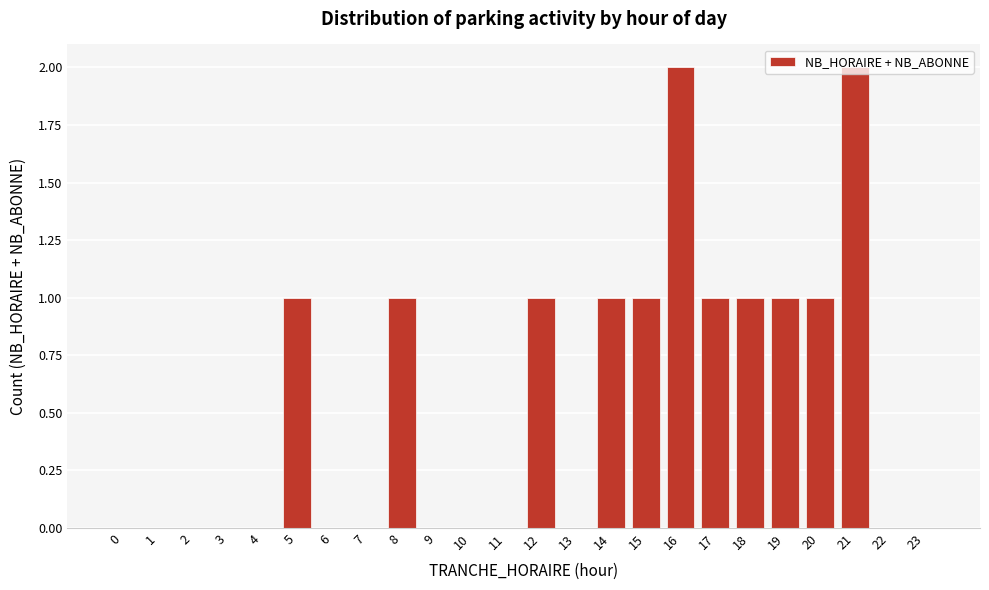

The chart shows a value of 1 at 10. True or false?

False